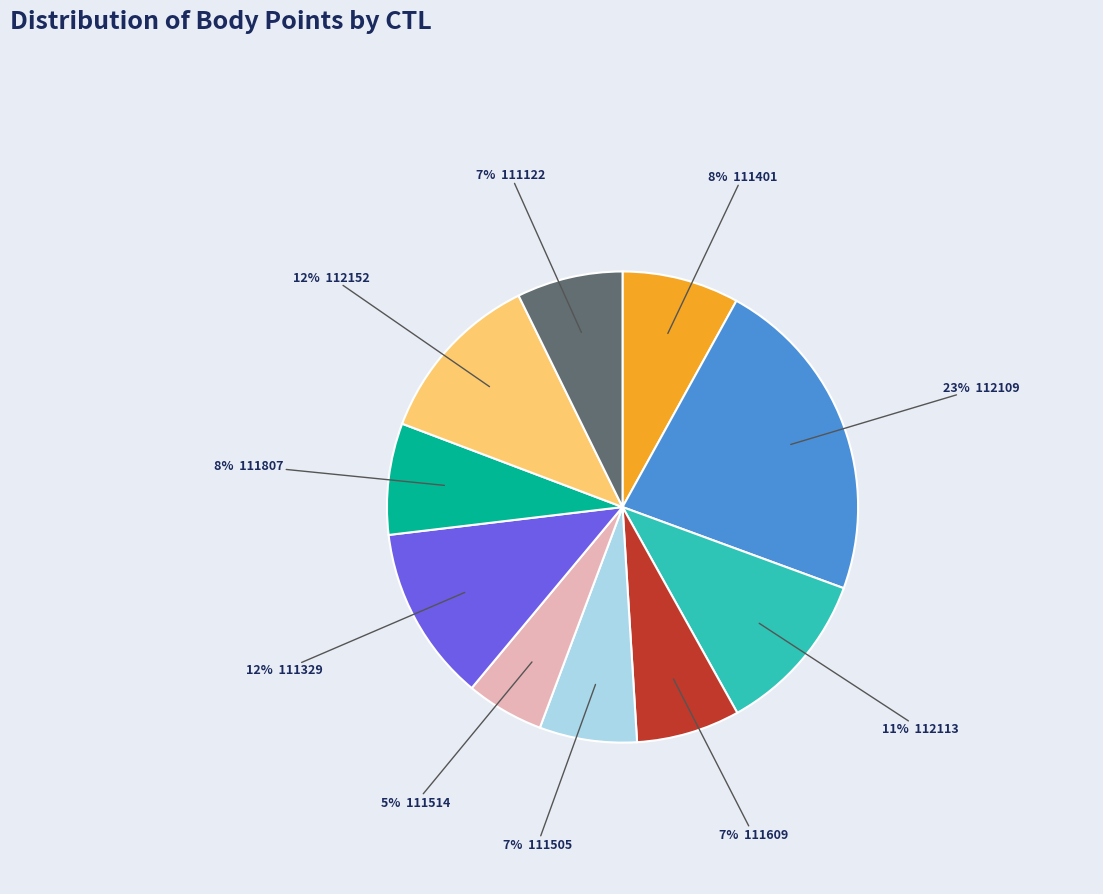

To the nearest percent, what is the average slice percentage?

10%